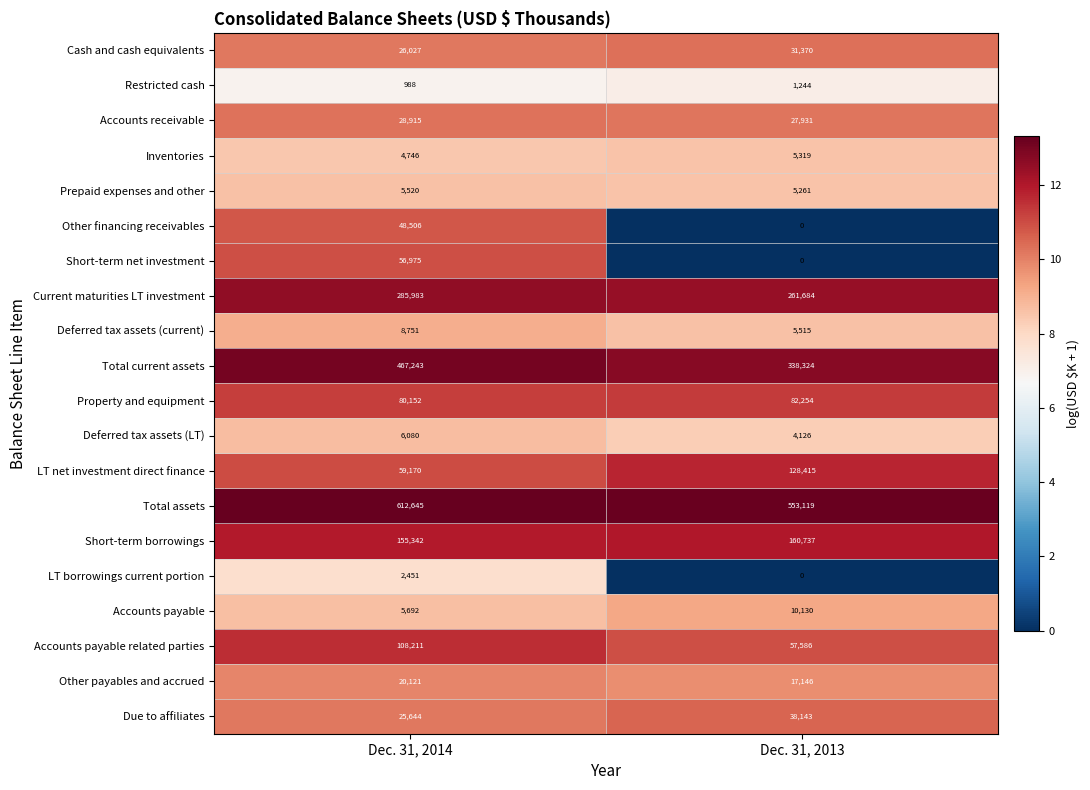

What is the difference between the highest and lowest values at Dec. 31, 2013?

553119